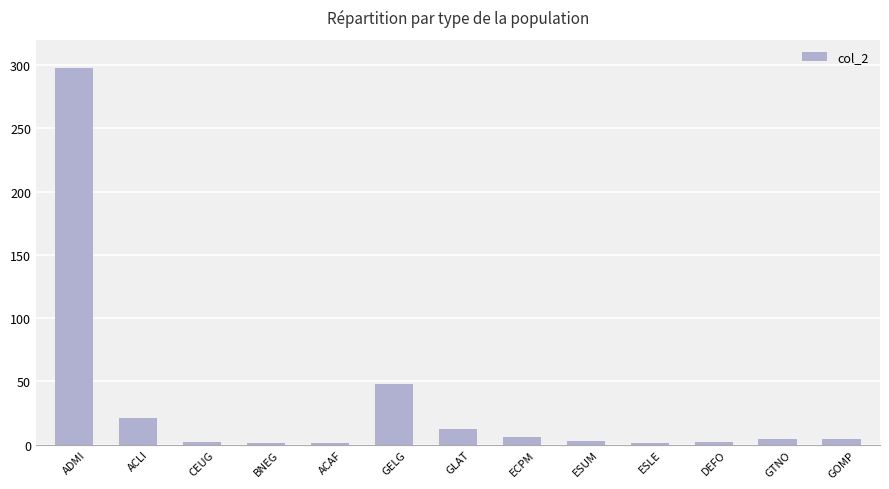

Is it true that the value at GOMP is 4?

True